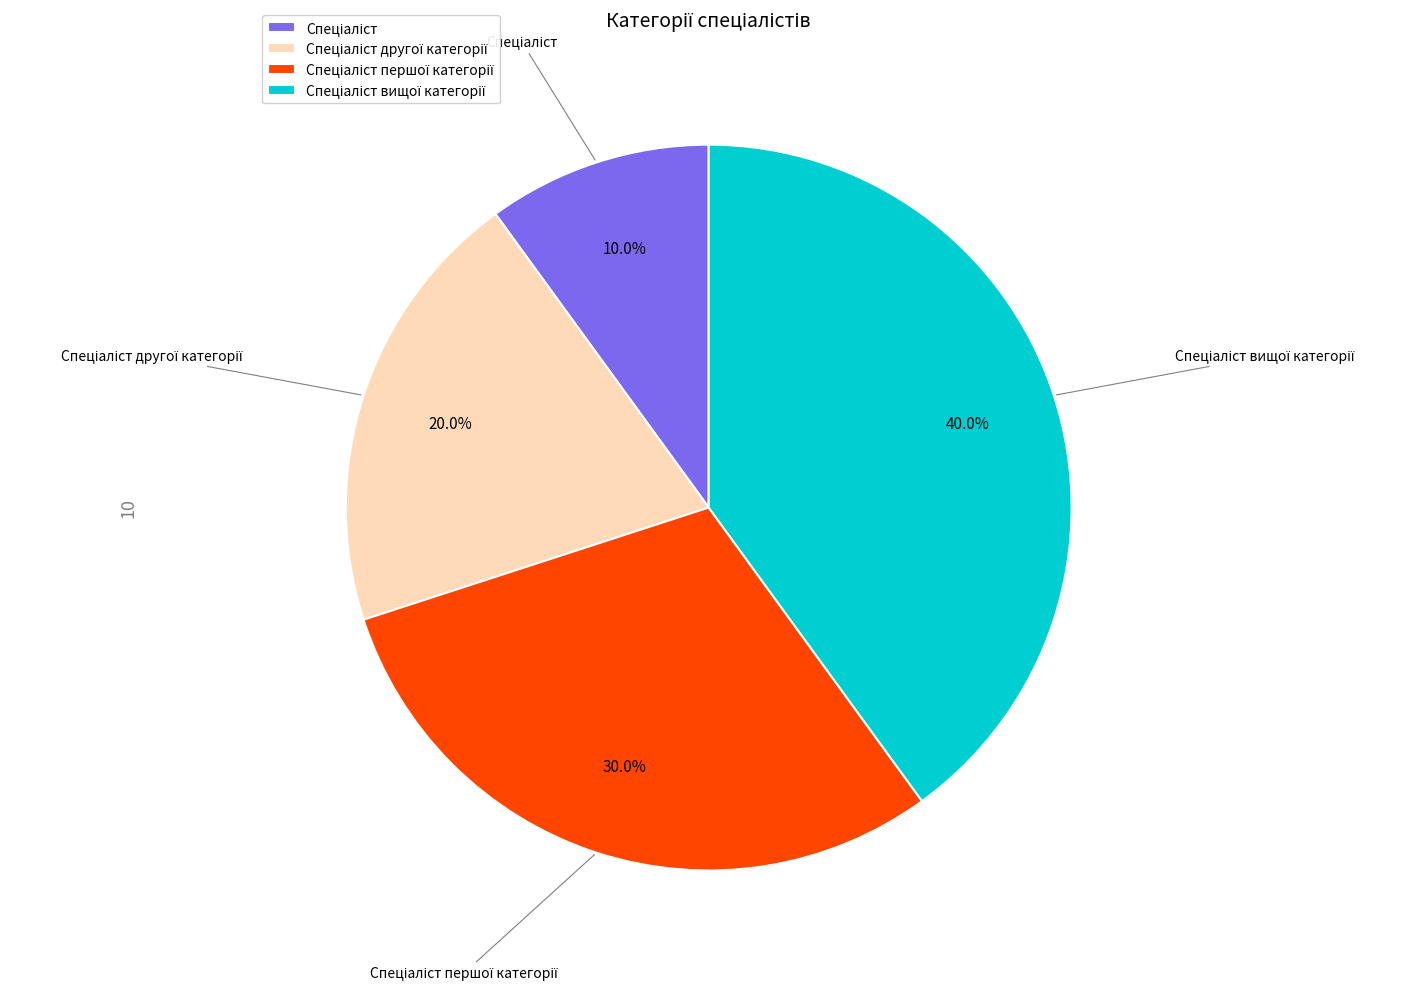

Does any single category account for the majority?

No